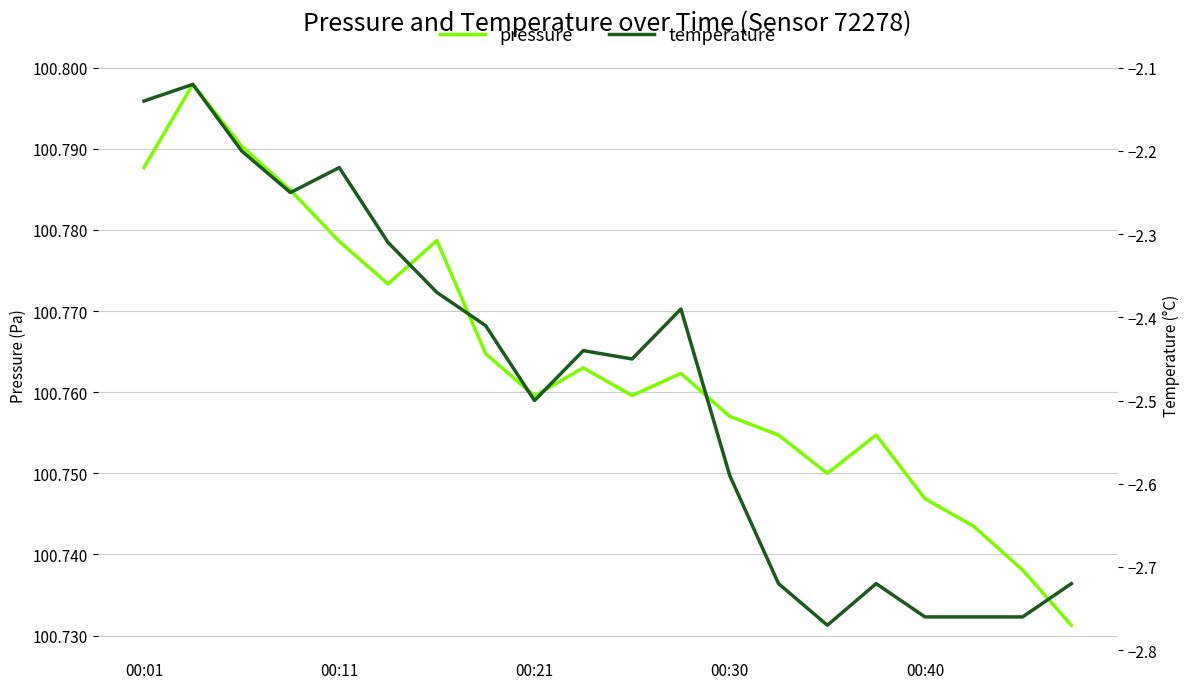

List the series in order of their overall mean, highest first.

pressure, temperature